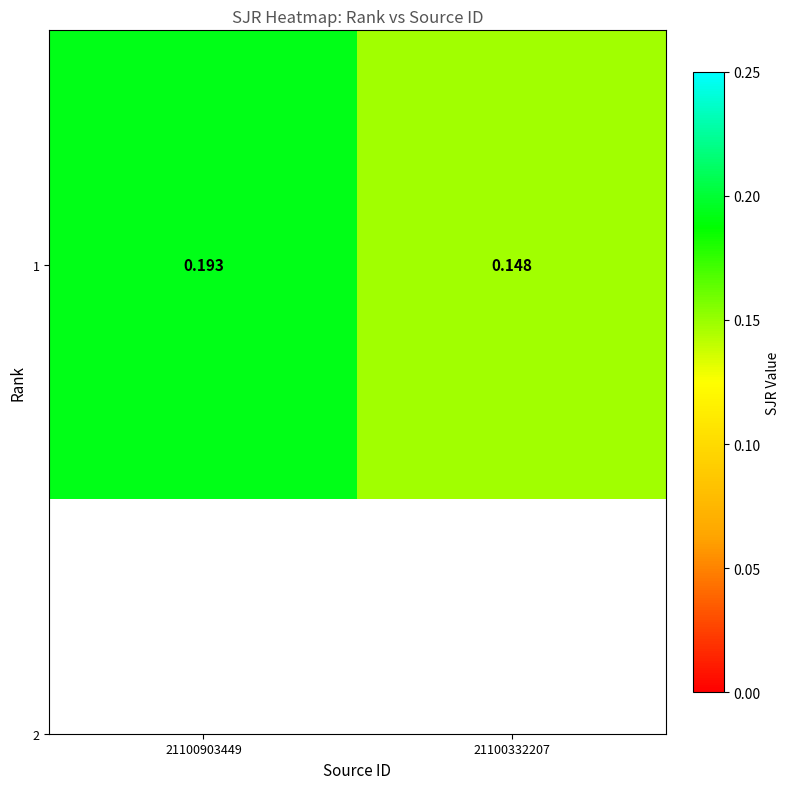

Count the number of data series in this chart.

1